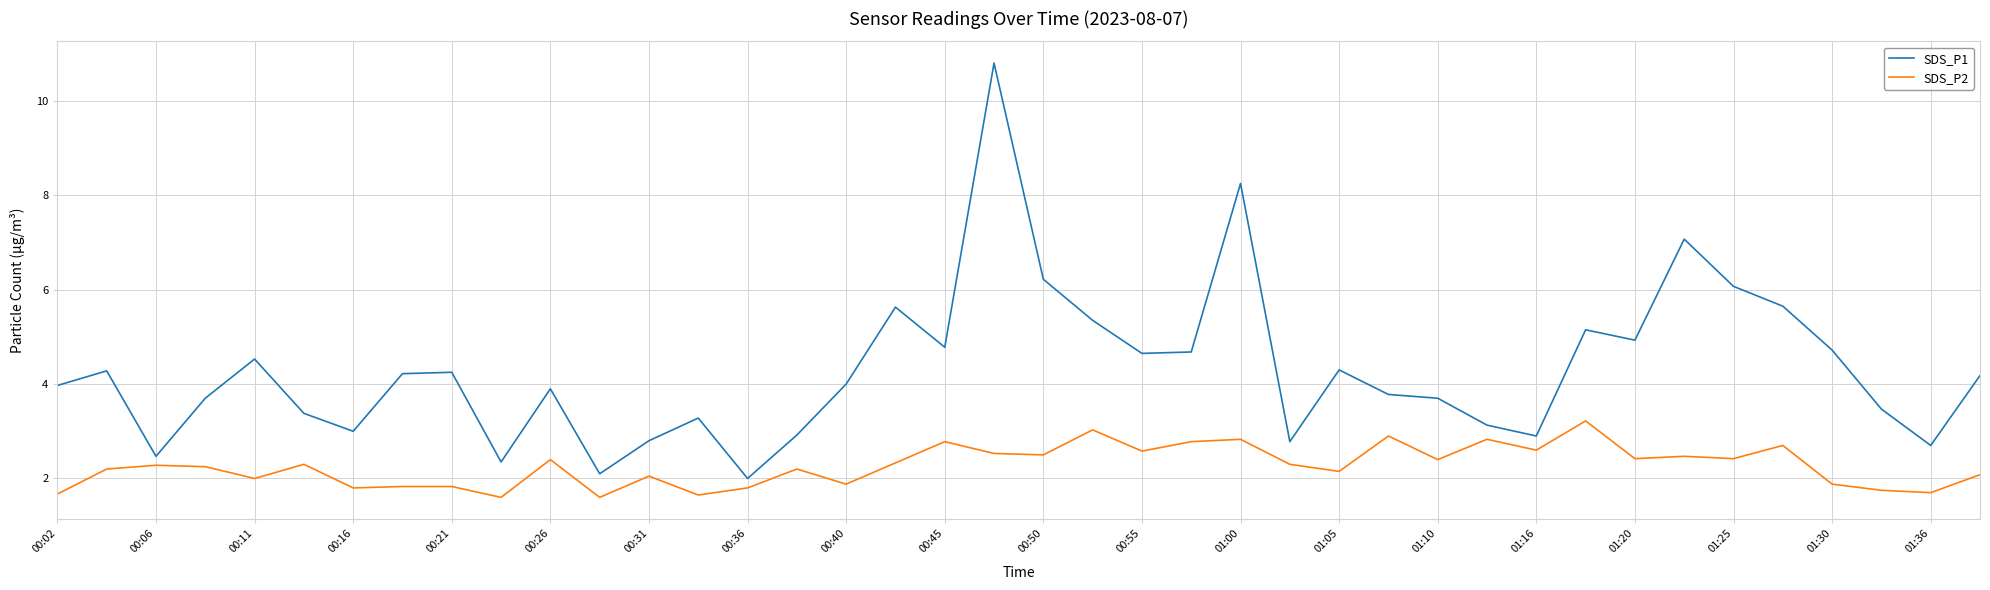

What is the difference between the maximum and minimum values in the SDS_P1 series?

8.8